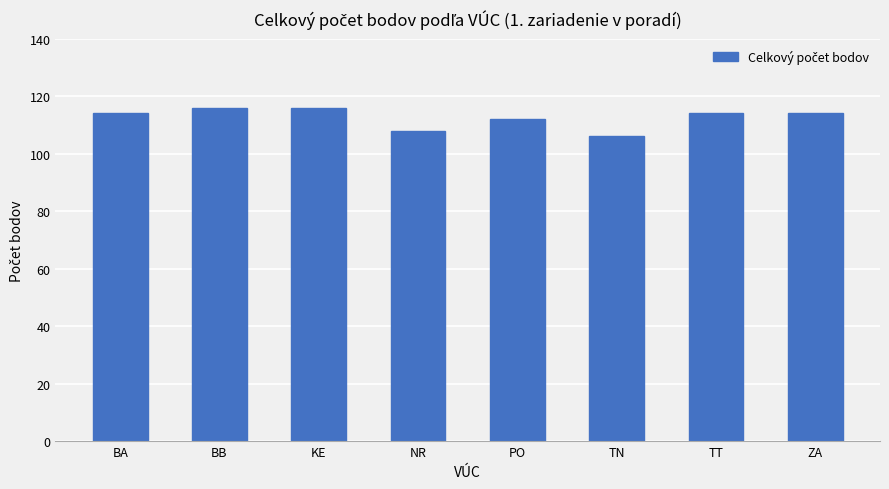

What is the label of the 7th bar from the right?

BB